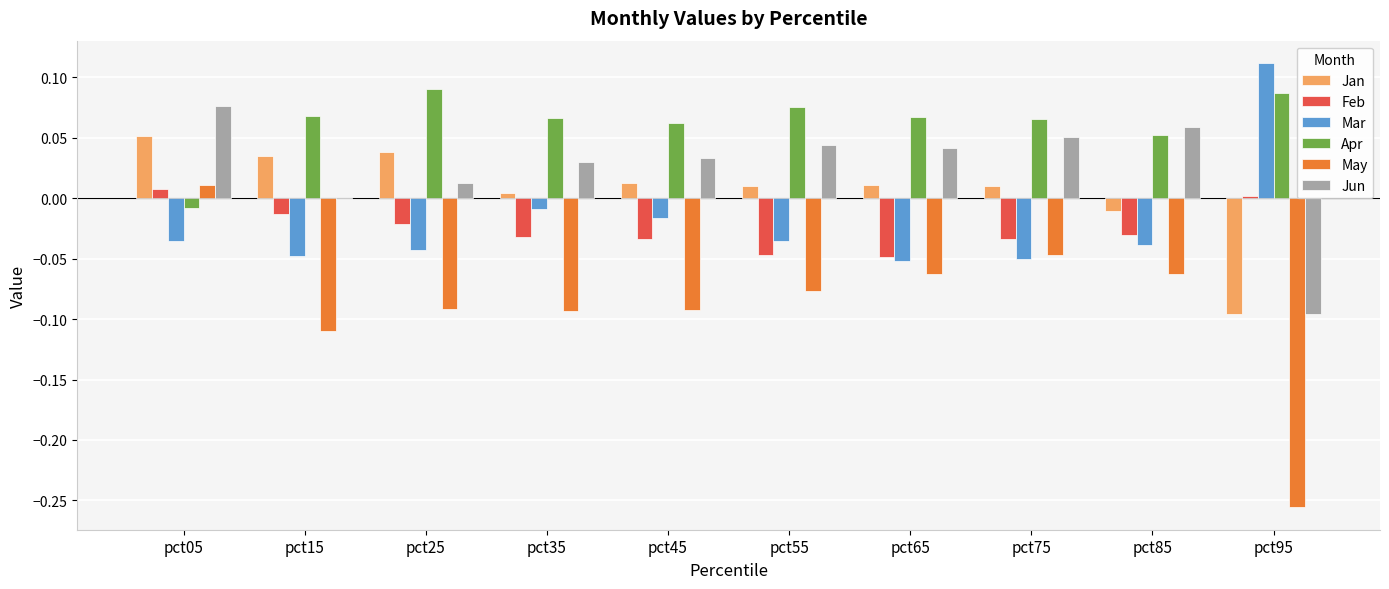

How many data points in Apr are above 0?

9